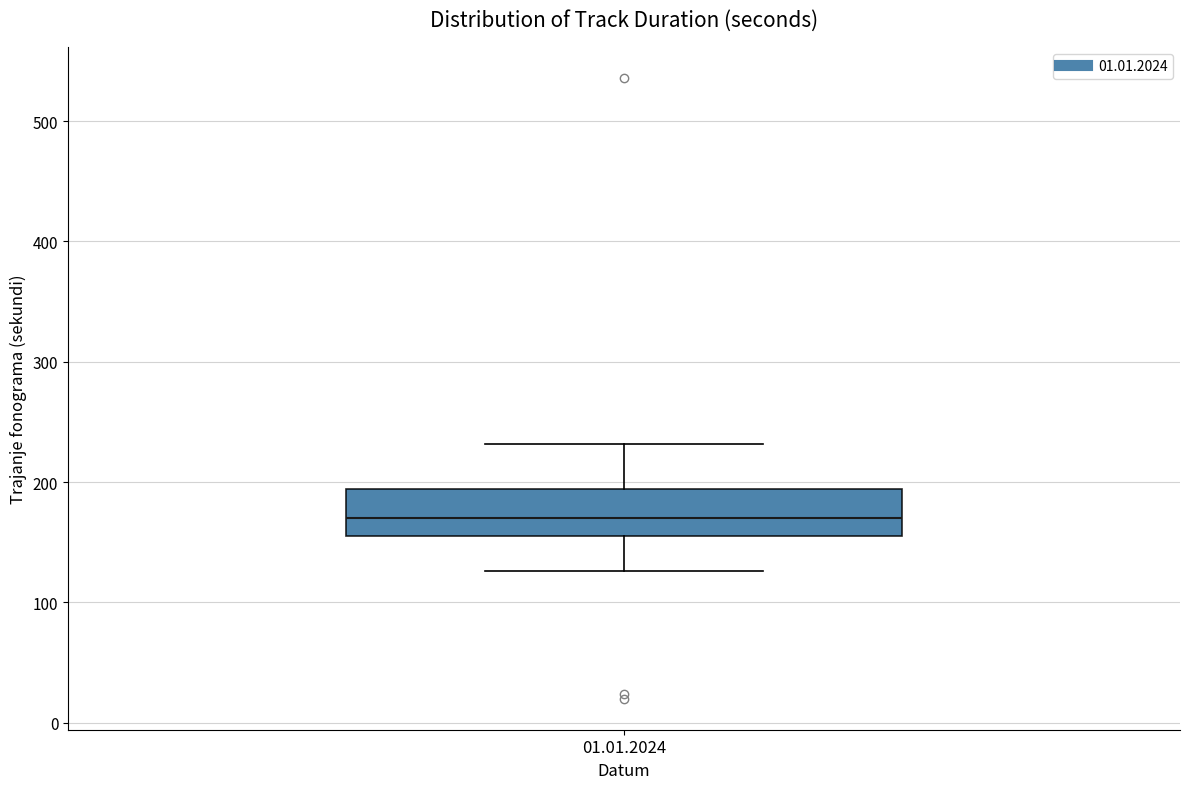

Transcribe this box plot: give where the median line is, the range the box spans, and where the two whiskers end, as read against the y-axis. The values are not printed on the chart, so give them approximately, as read against the axis.

median 170, box 160 to 190, whiskers 130 to 230